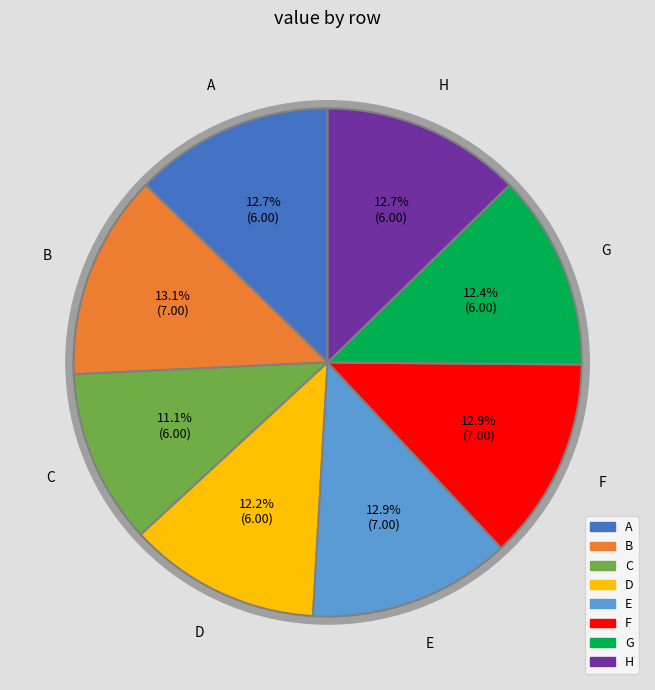

Which slice is the largest?

B